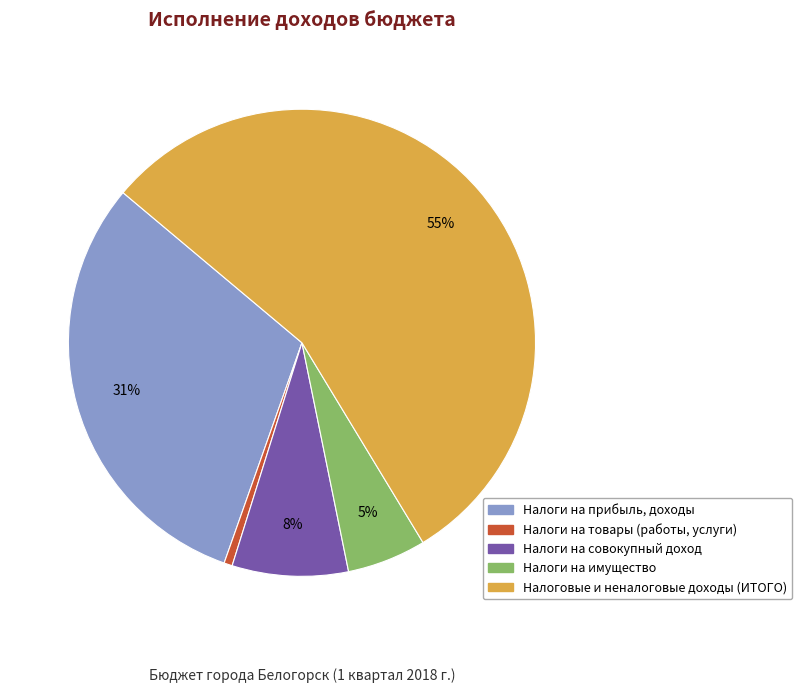

Does Налоговые и неналоговые доходы (ИТОГО) represent more than half of the total?

Yes